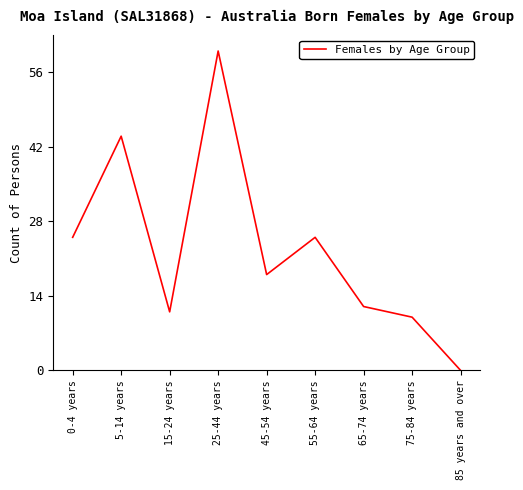

At which category does the data reach its first local peak?

5-14 years